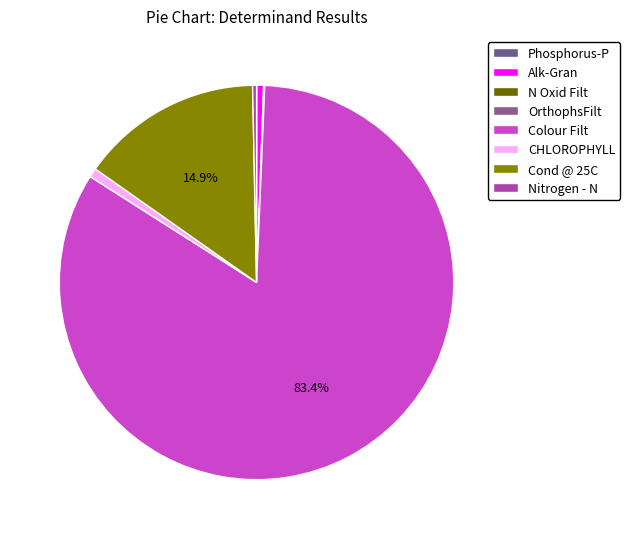

Is there any slice that represents more than half of the pie?

Yes